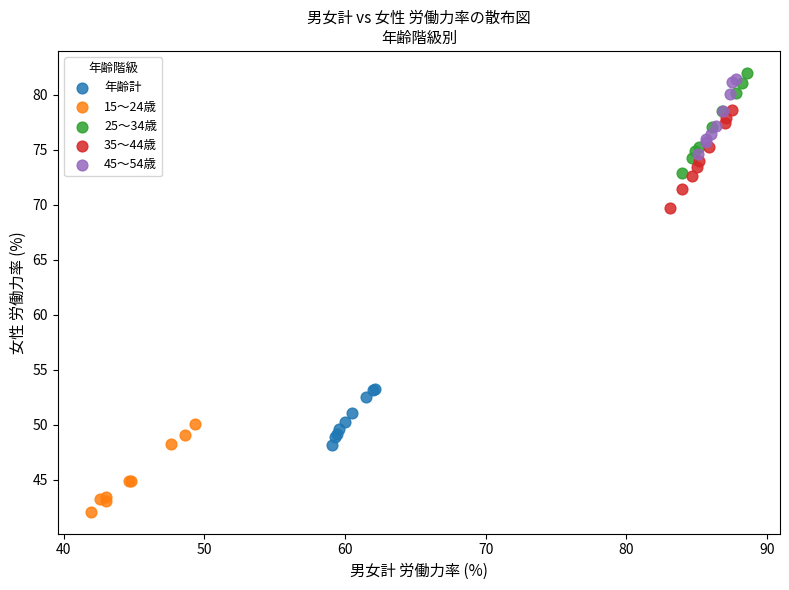

Which series reaches the minimum Y coordinate?

15～24歳